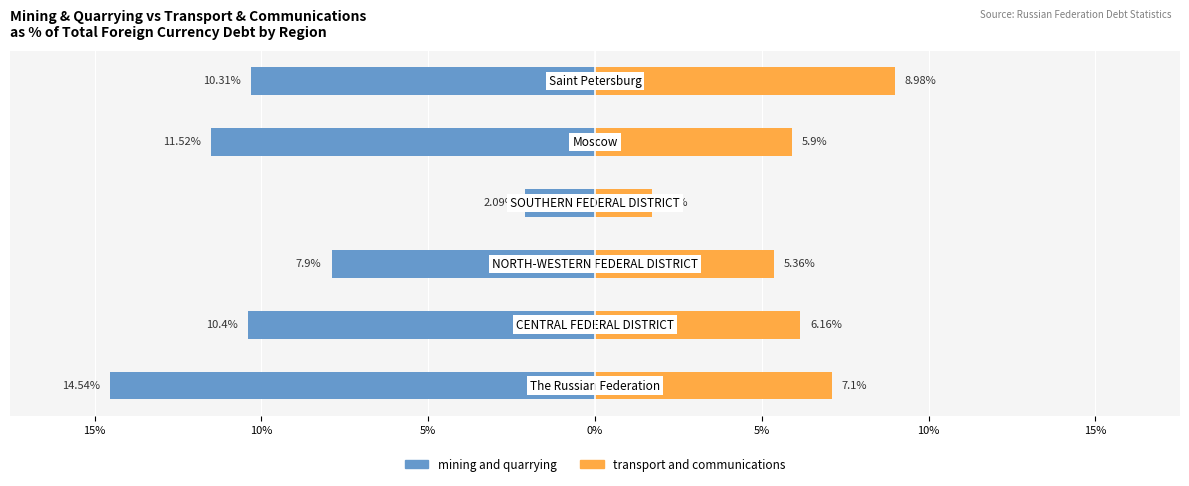

At 15%, list the series in order from largest to smallest.

transport and communications, mining and quarrying